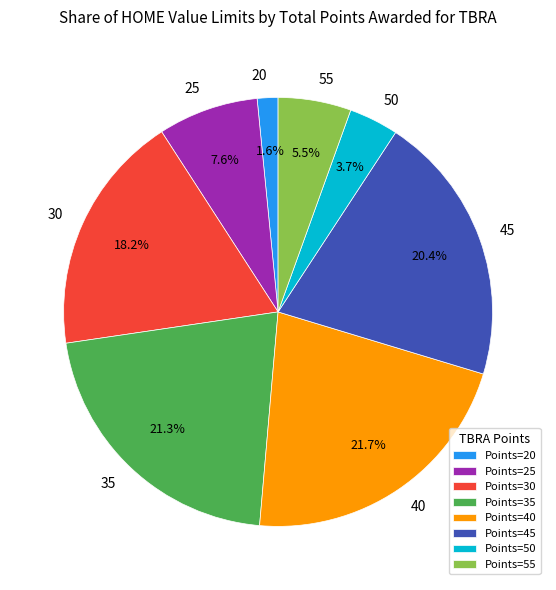

Does any single category account for the majority?

No